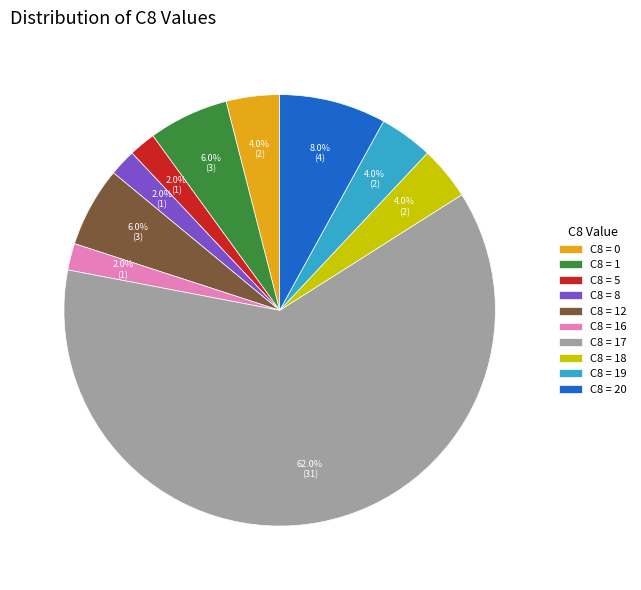

Which slice is the largest?

C8 = 17